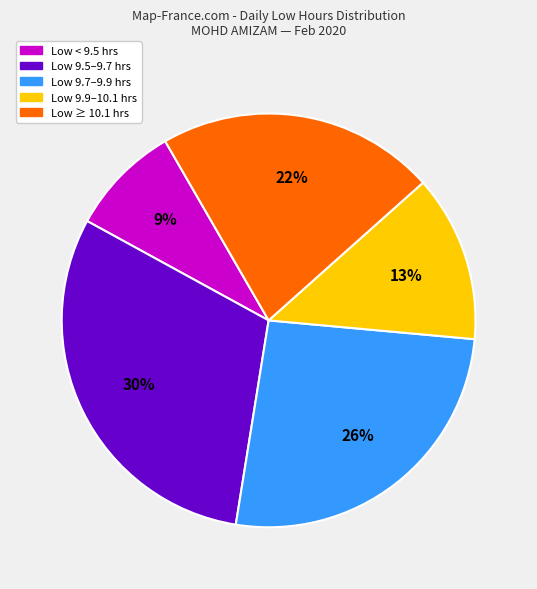

Which slice is the smallest?

Low < 9.5 hrs